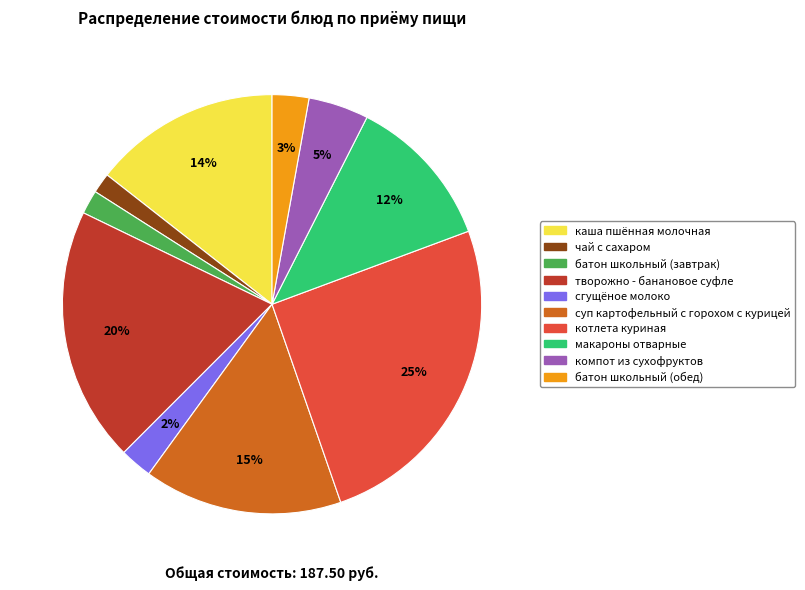

Between компот из сухофруктов and батон школьный (обед), which is larger?

компот из сухофруктов